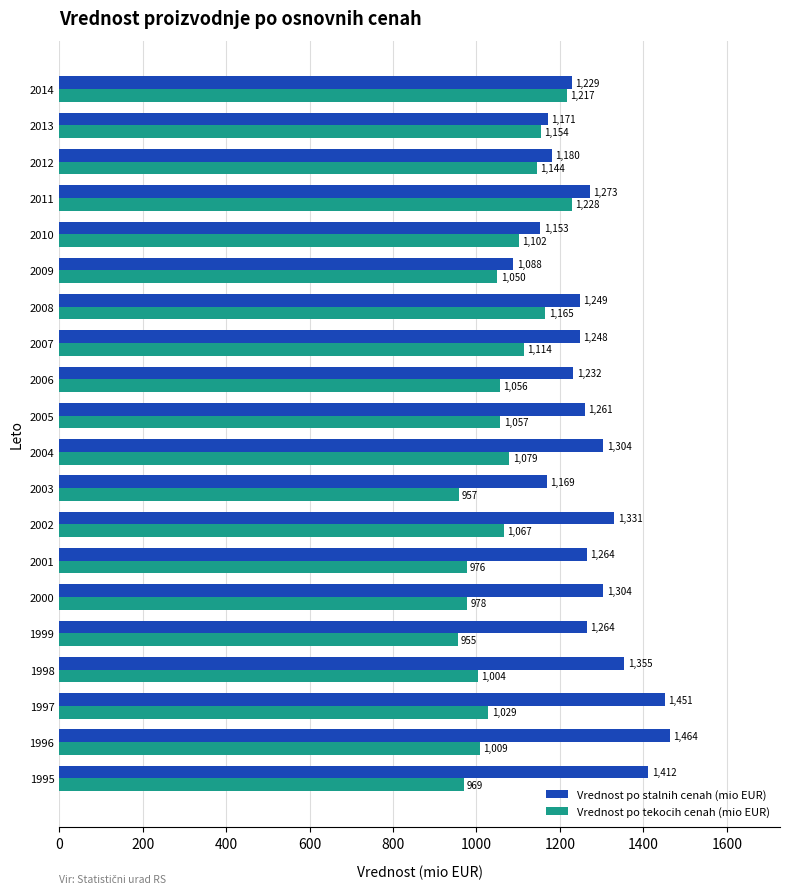

What is the average value of the Vrednost po tekocih cenah (mio EUR) series?

1065.5